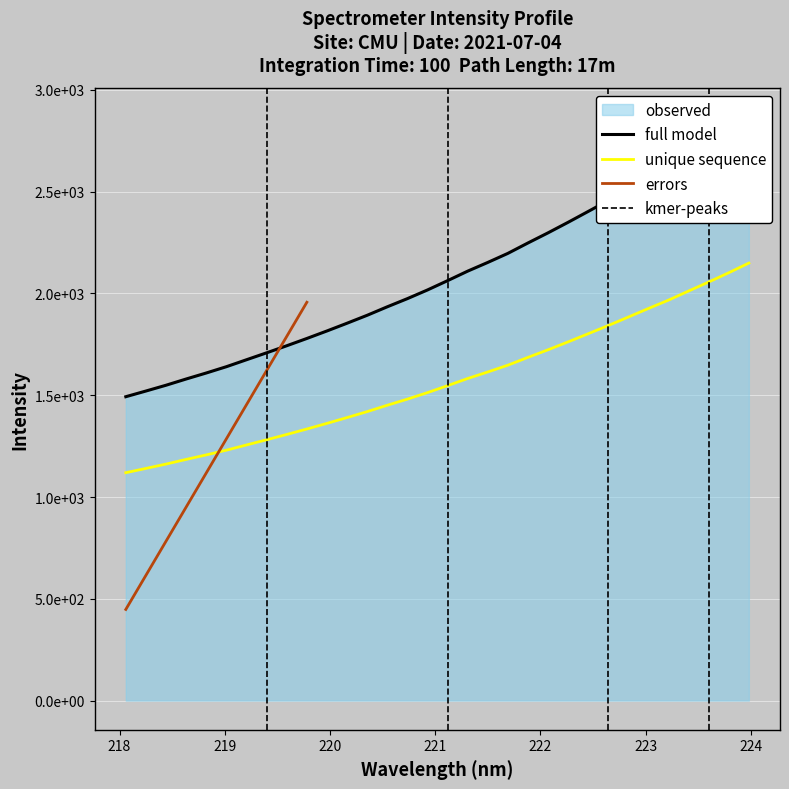

What is the label of the 14th point from the left?

220.5444